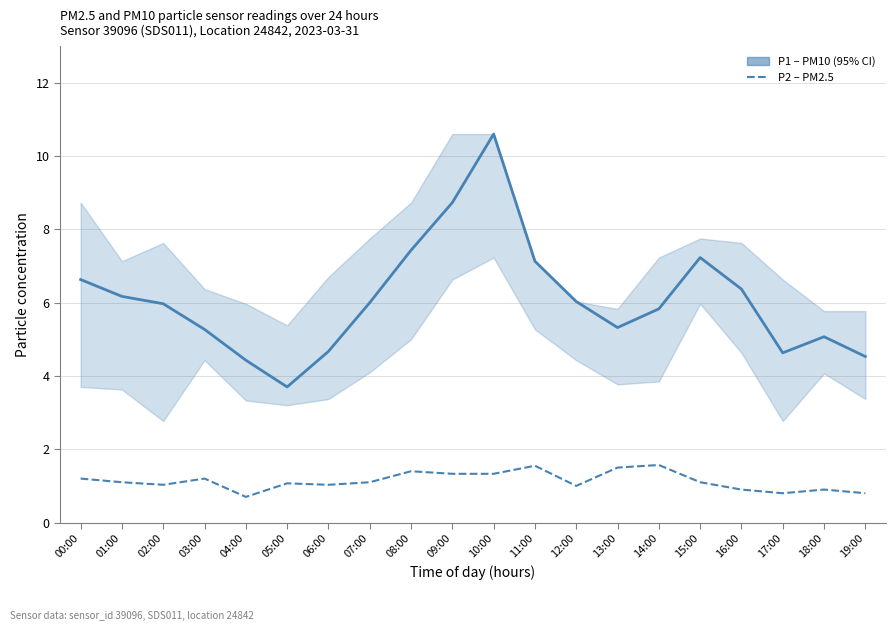

Rank the series at 02:00 from highest to lowest value.

P1 – PM10 (95% CI), P2 – PM2.5